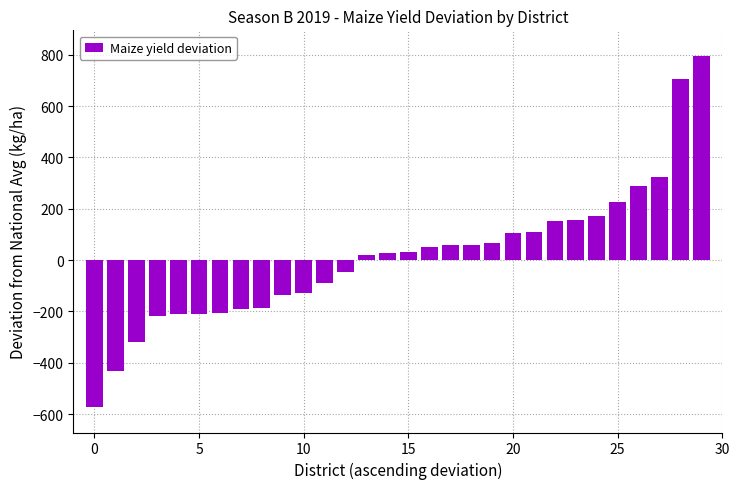

What is the smallest value displayed?

-572